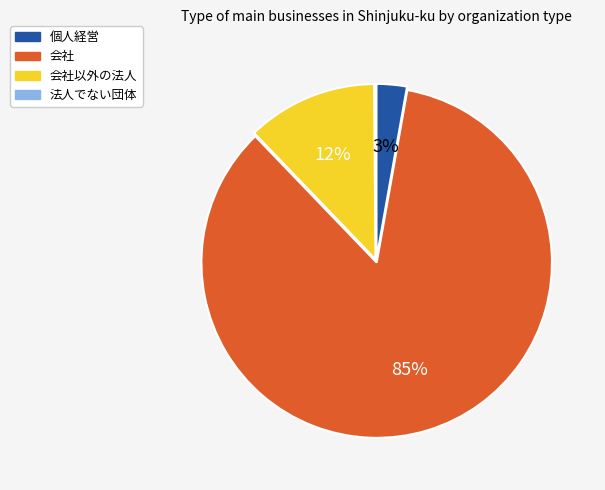

Is there any slice that represents more than half of the pie?

Yes